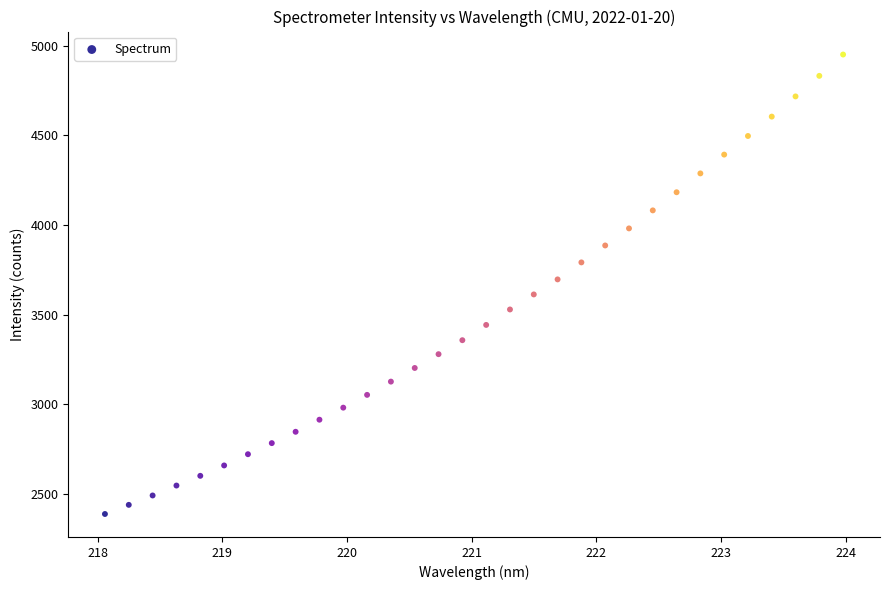

What is the range of Y values (max minus min)?

2562.6